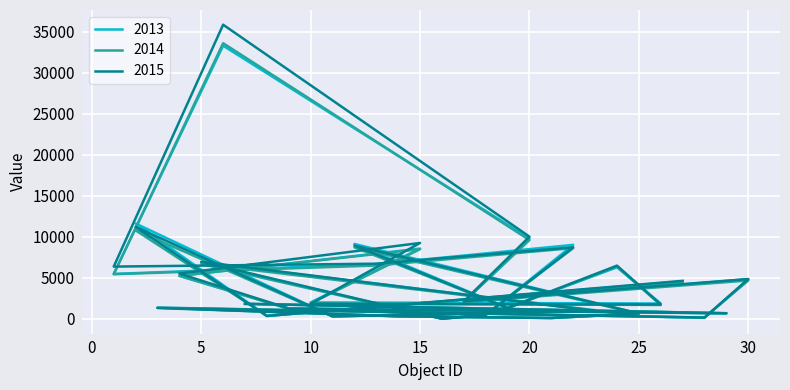

How many series are shown in this chart?

3